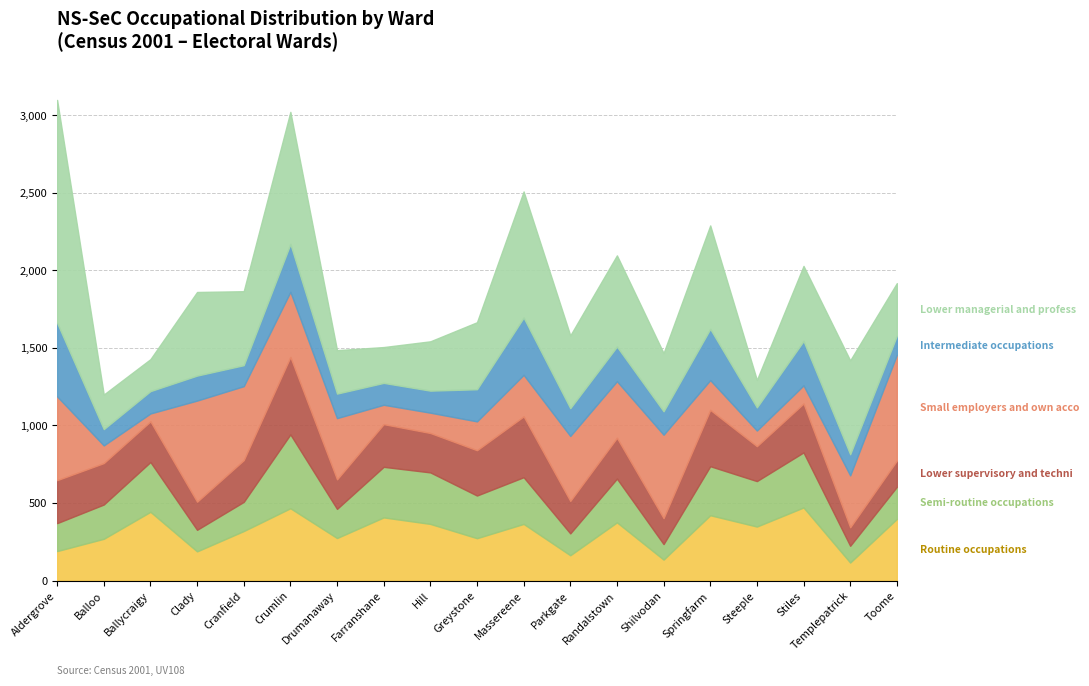

What is the difference between the maximum and minimum values in the 5. Lower supervisory and technical series?

380